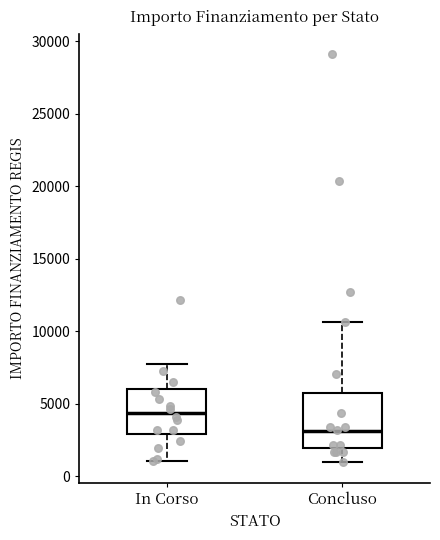

Reading left to right, transcribe this box plot: for each box, give where its median line is, the range the box spans, and where its two whiskers end, as read against the y-axis. The values are not printed on the chart, so give them approximately, as read against the axis.

In Corso: median 4500, box 3000 to 6000, whiskers 1000 to 8000
Concluso: median 3000, box 2000 to 6000, whiskers 1000 to 10500